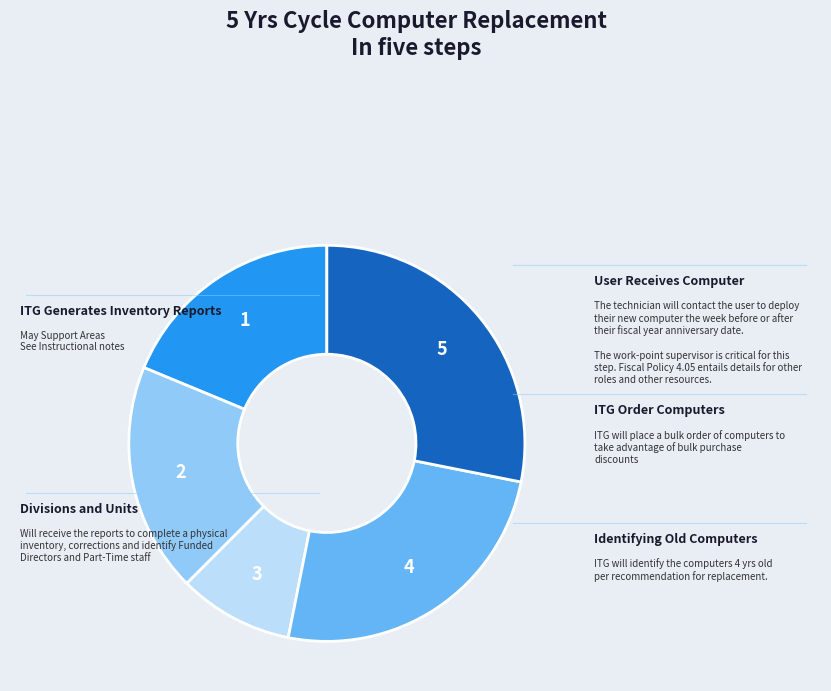

Is there a majority slice in this chart?

No